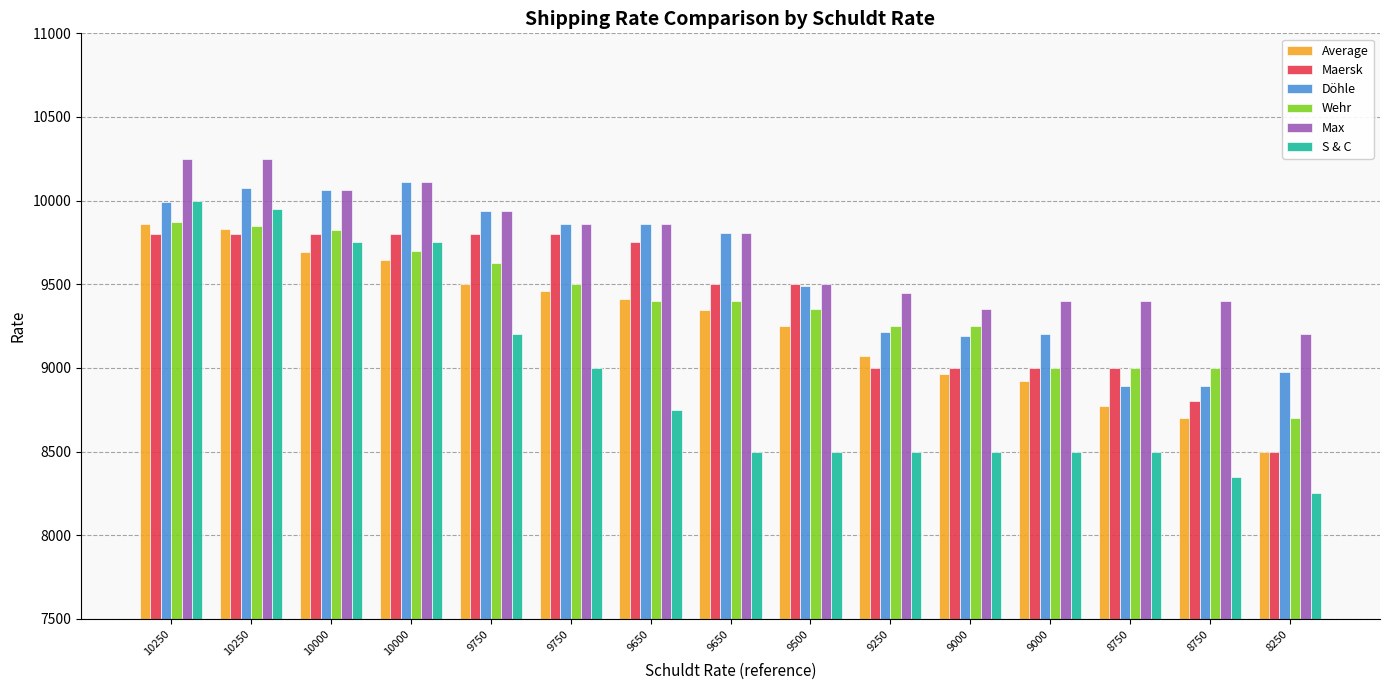

Are the bars horizontal?

No